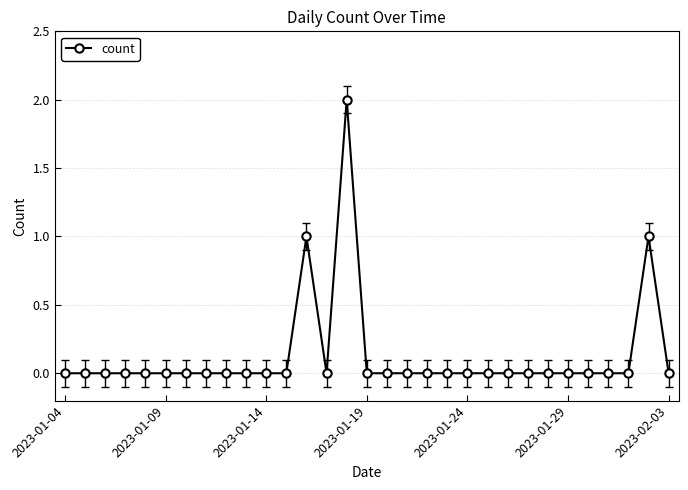

What is the sum of all values?

4